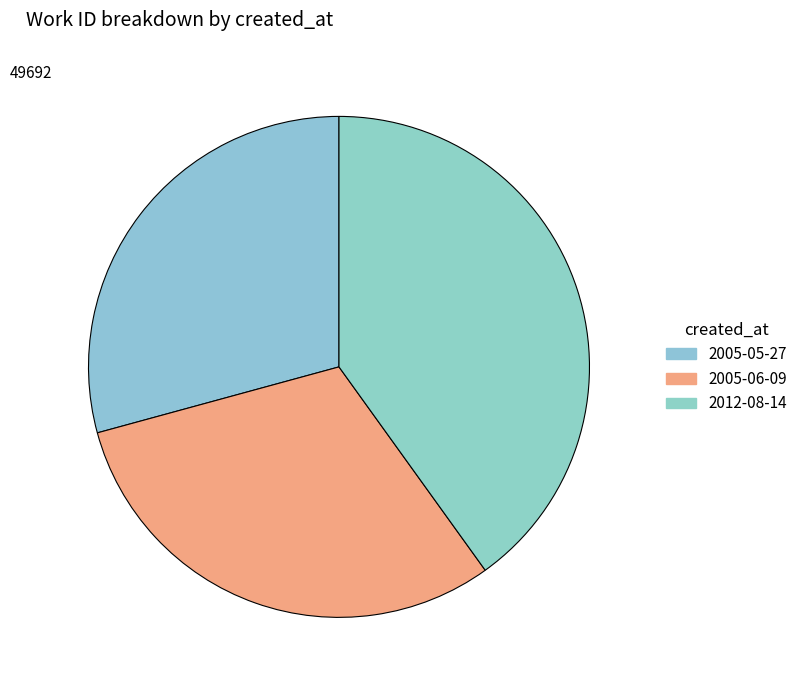

Count the number of slices in the pie.

3